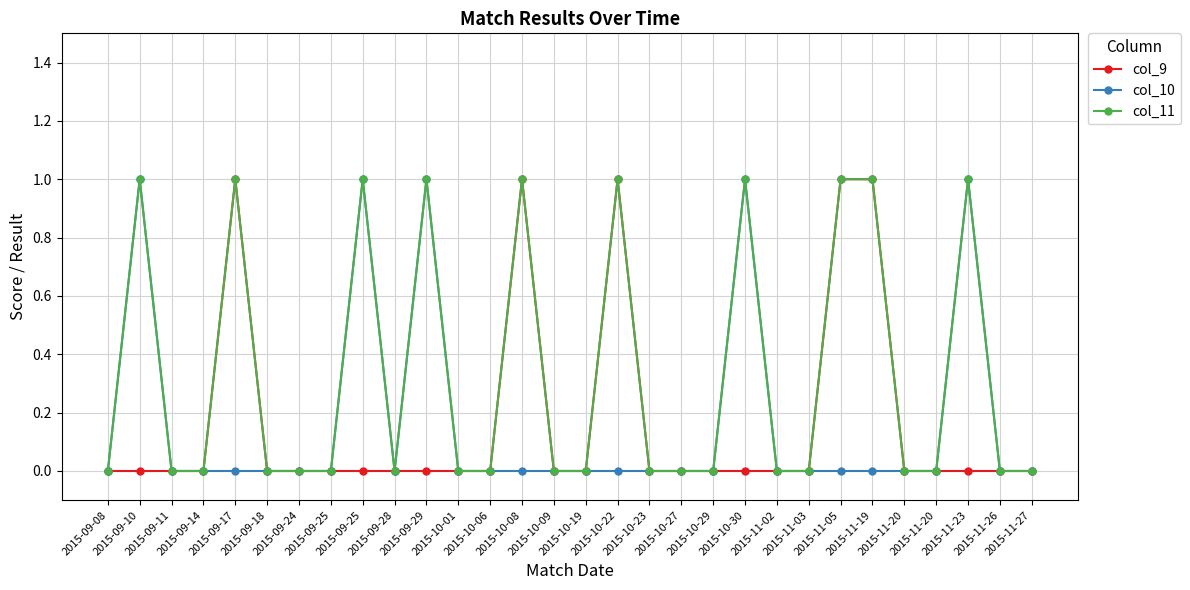

At which category does col_11 reach its first local peak?

2015-09-10